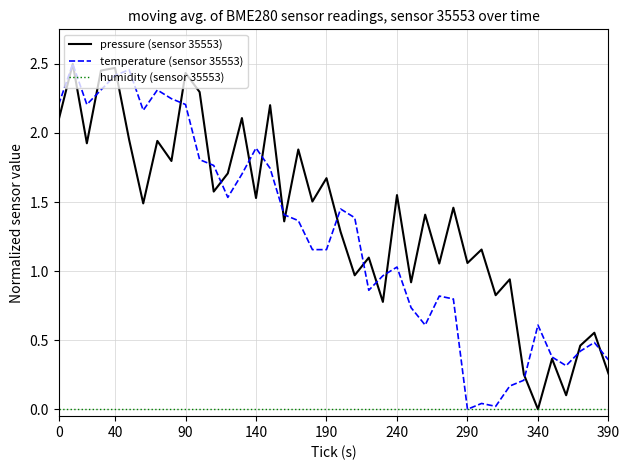

Which series has the largest total across all categories?

pressure (sensor 35553)